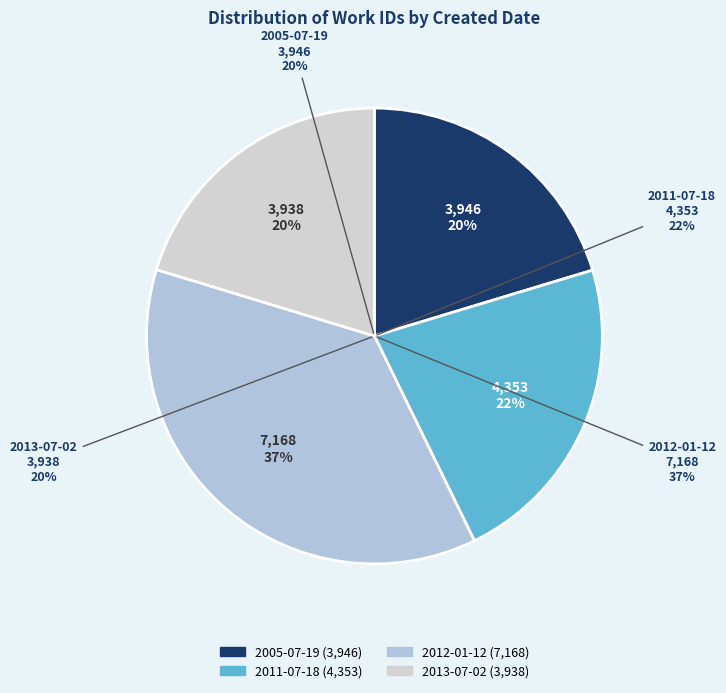

Does any single category account for the majority?

No